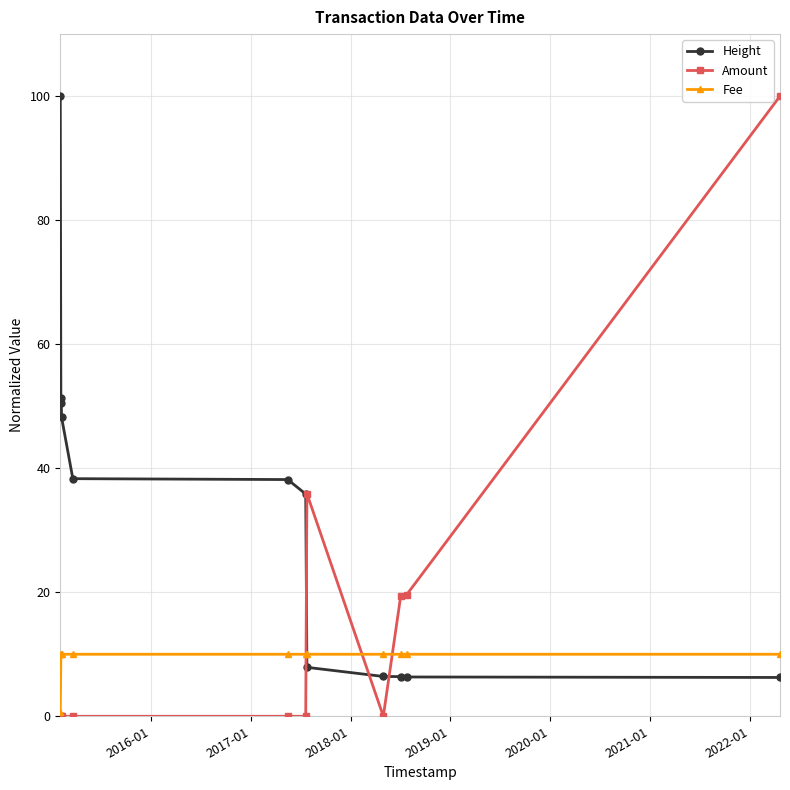

What is the value of the Height point at the 3rd from the left?

50.5